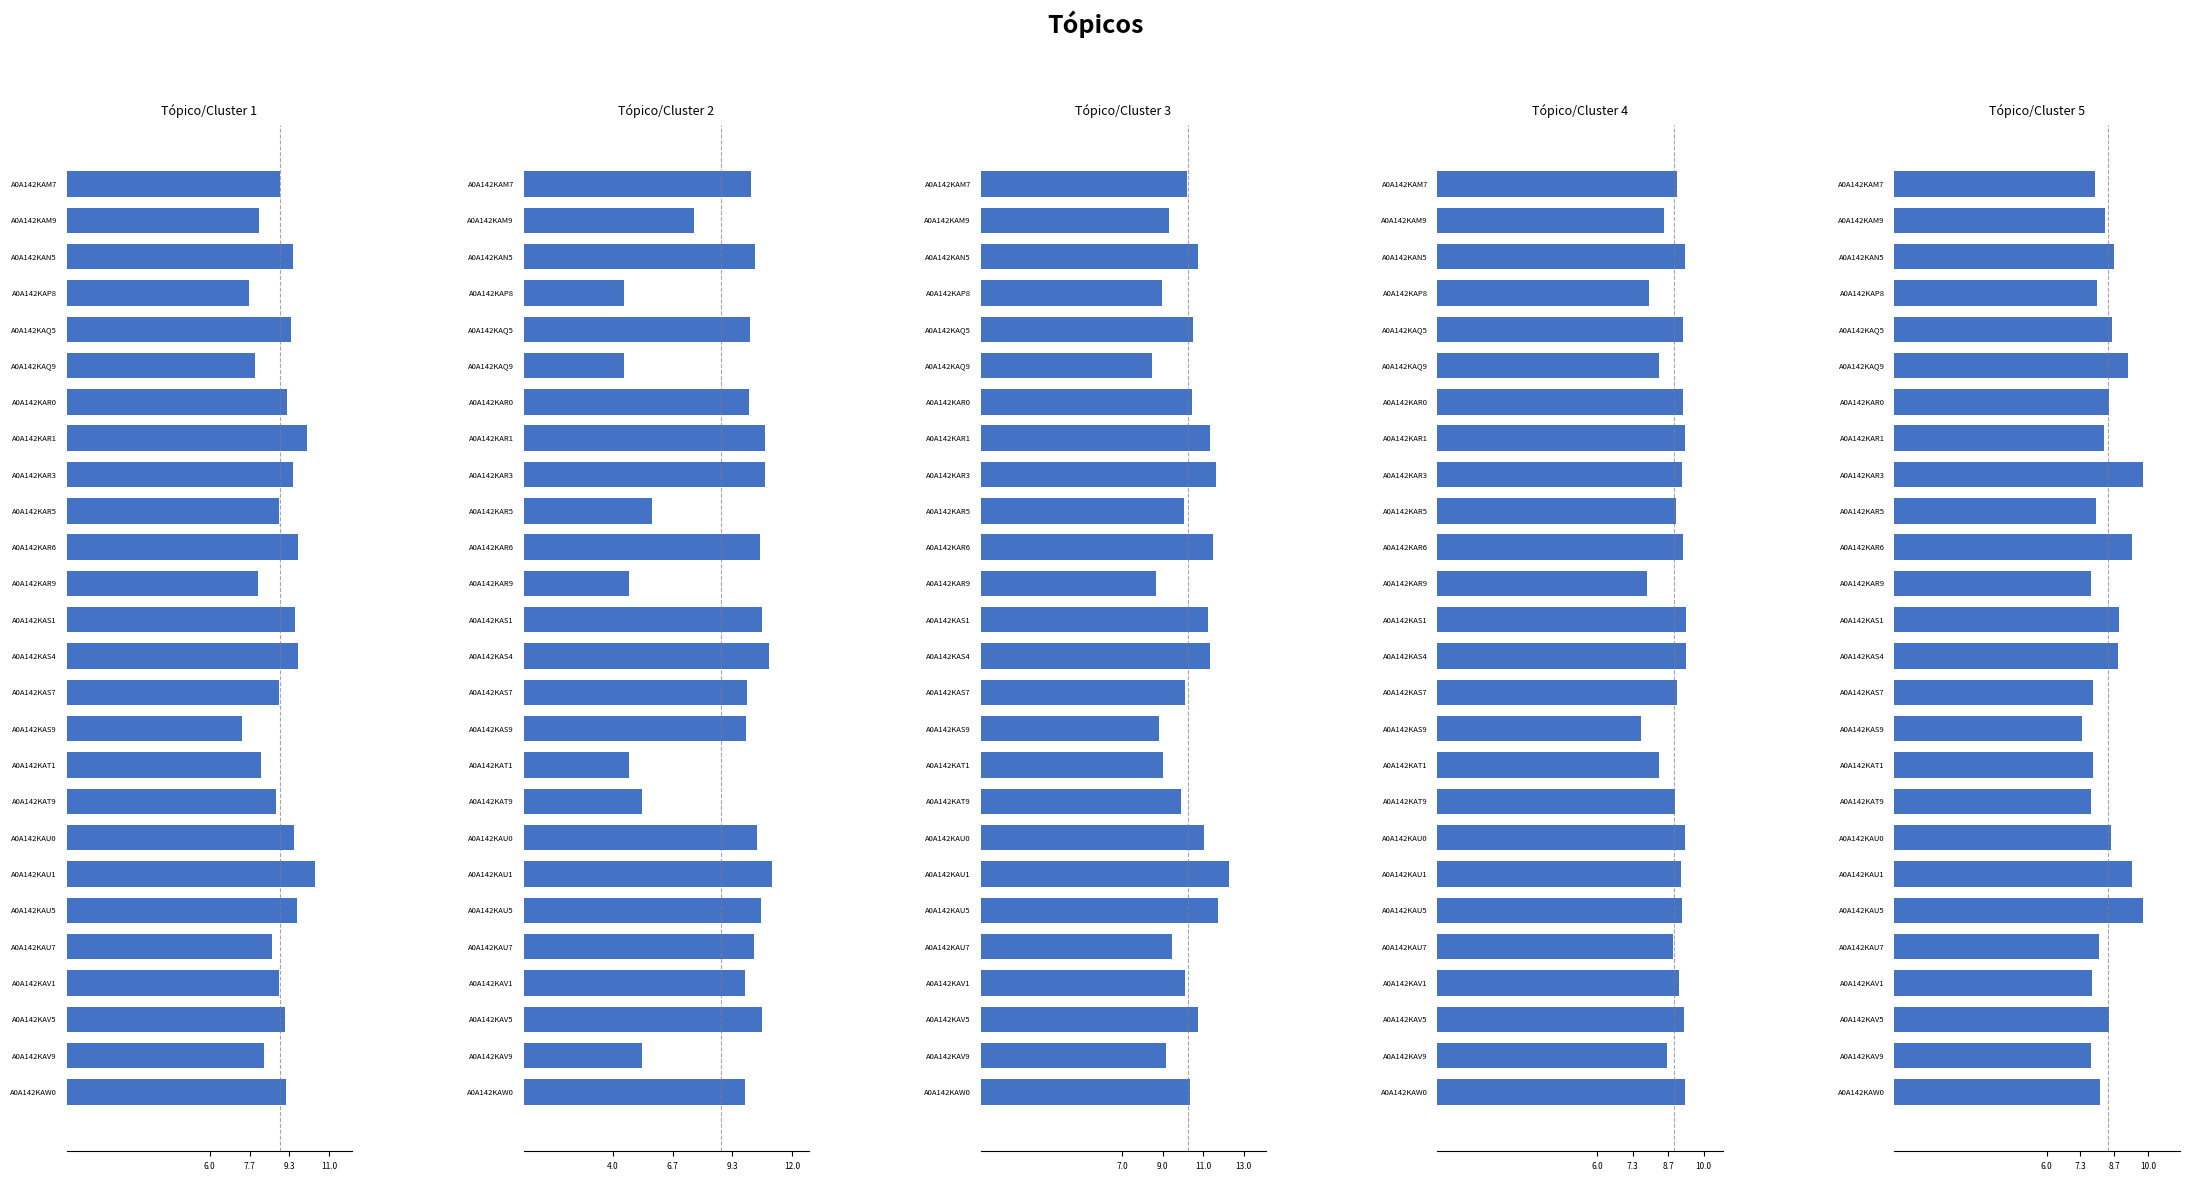

What position from the left is A0A142KAV5?

24